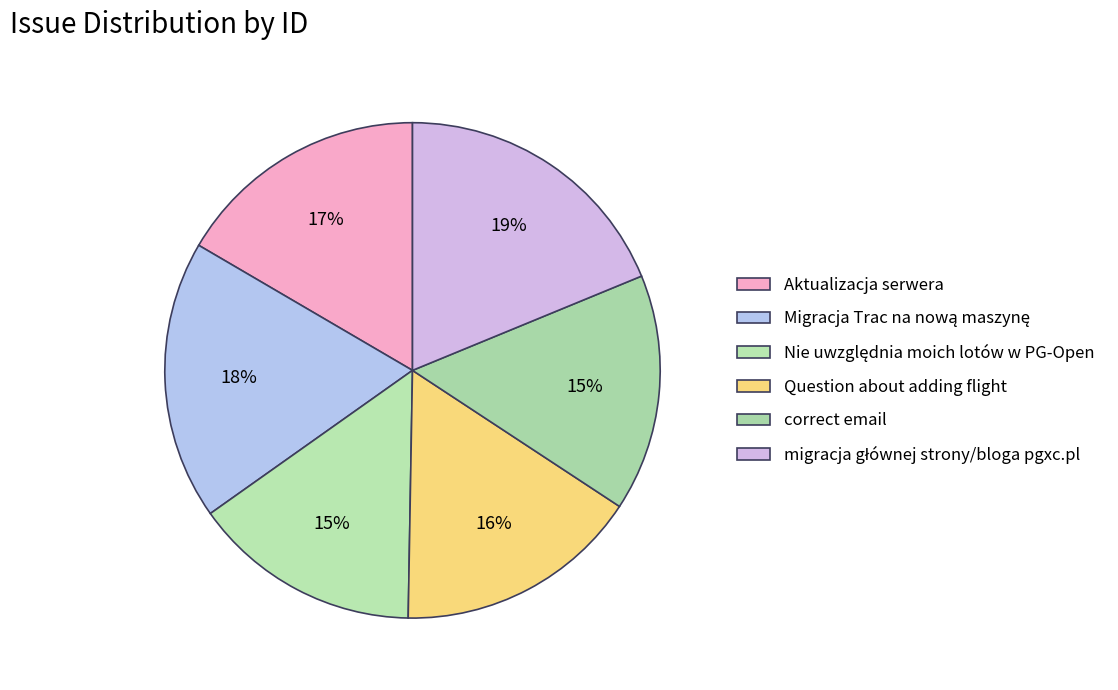

The migracja głównej strony/bloga pgxc.pl slice represents 19% of the pie. True or false?

True